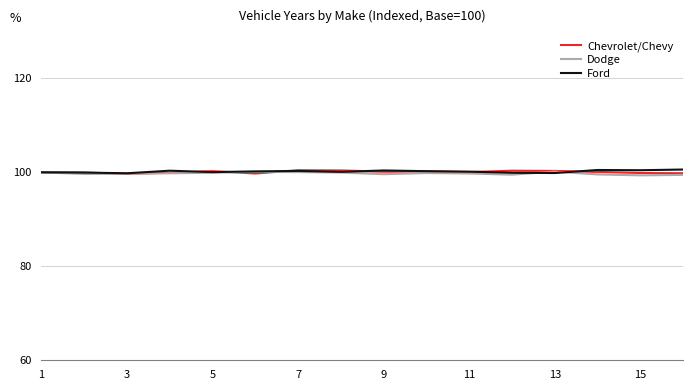

What is the lowest value of the Dodge series?

99.4